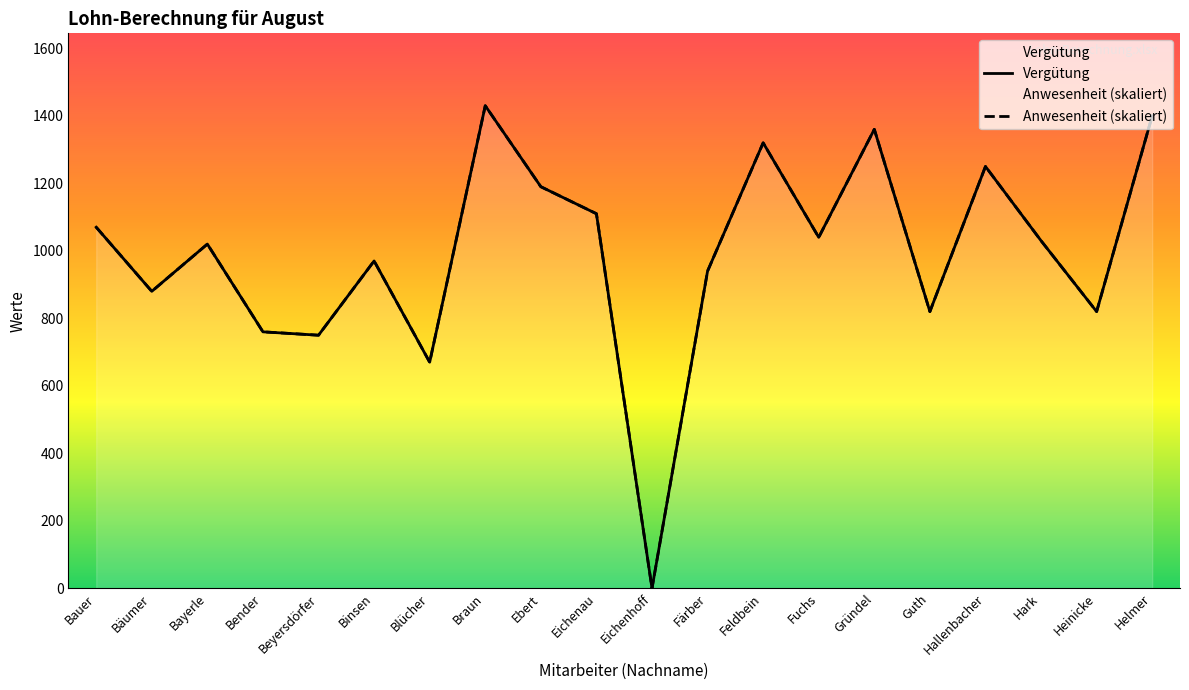

What is the difference between the maximum and second lowest values in the Vergütung series?

760